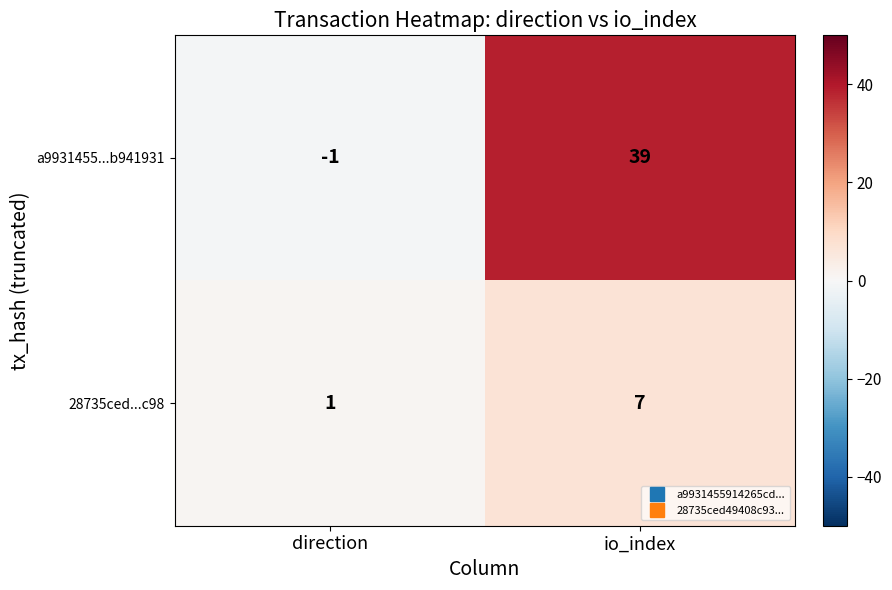

What is the maximum value shown in the chart?

39